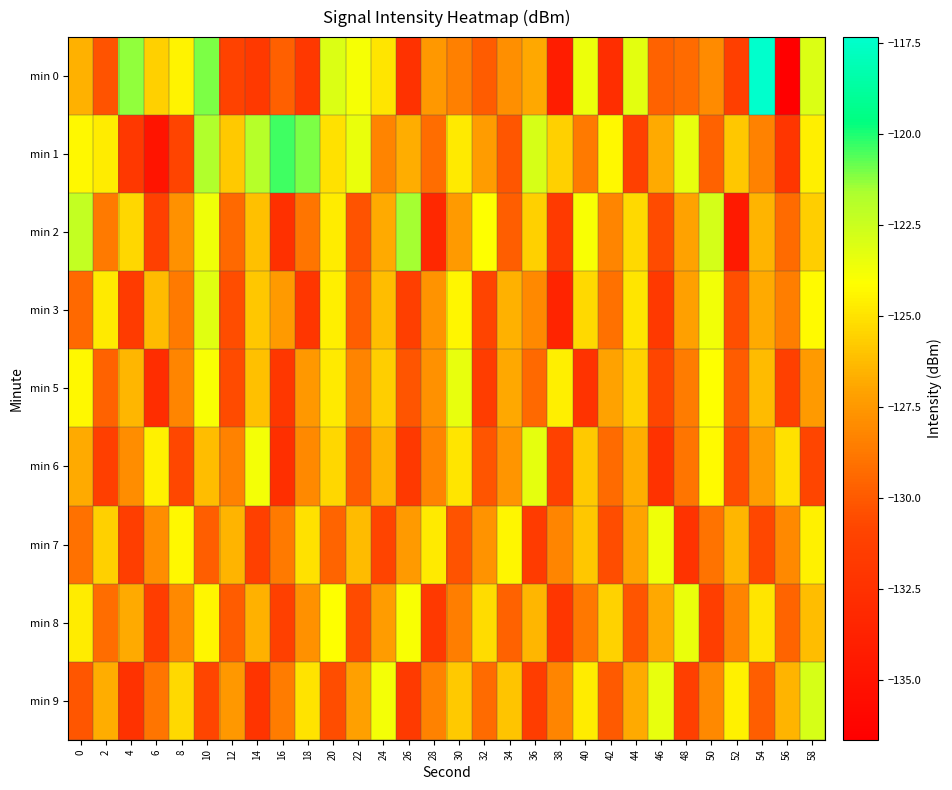

Rank the series at 36 from lowest to highest value.

min 7, min 9, min 5, min 3, min 0, min 8, min 2, min 6, min 1